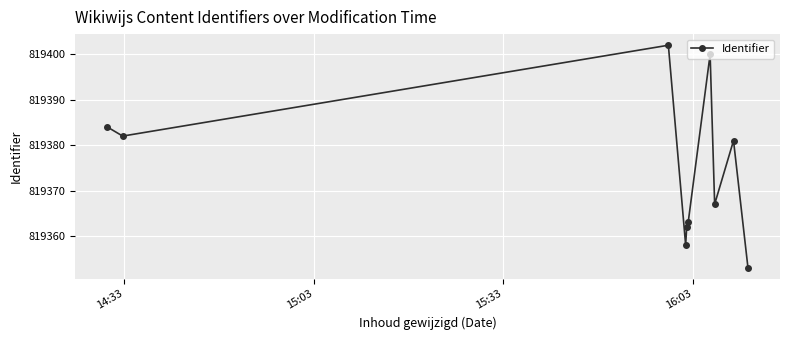

What is the greatest value displayed?

819402